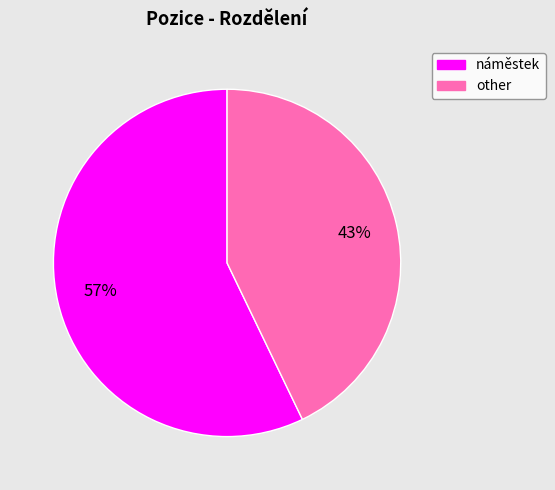

Which slice is the largest?

náměstek